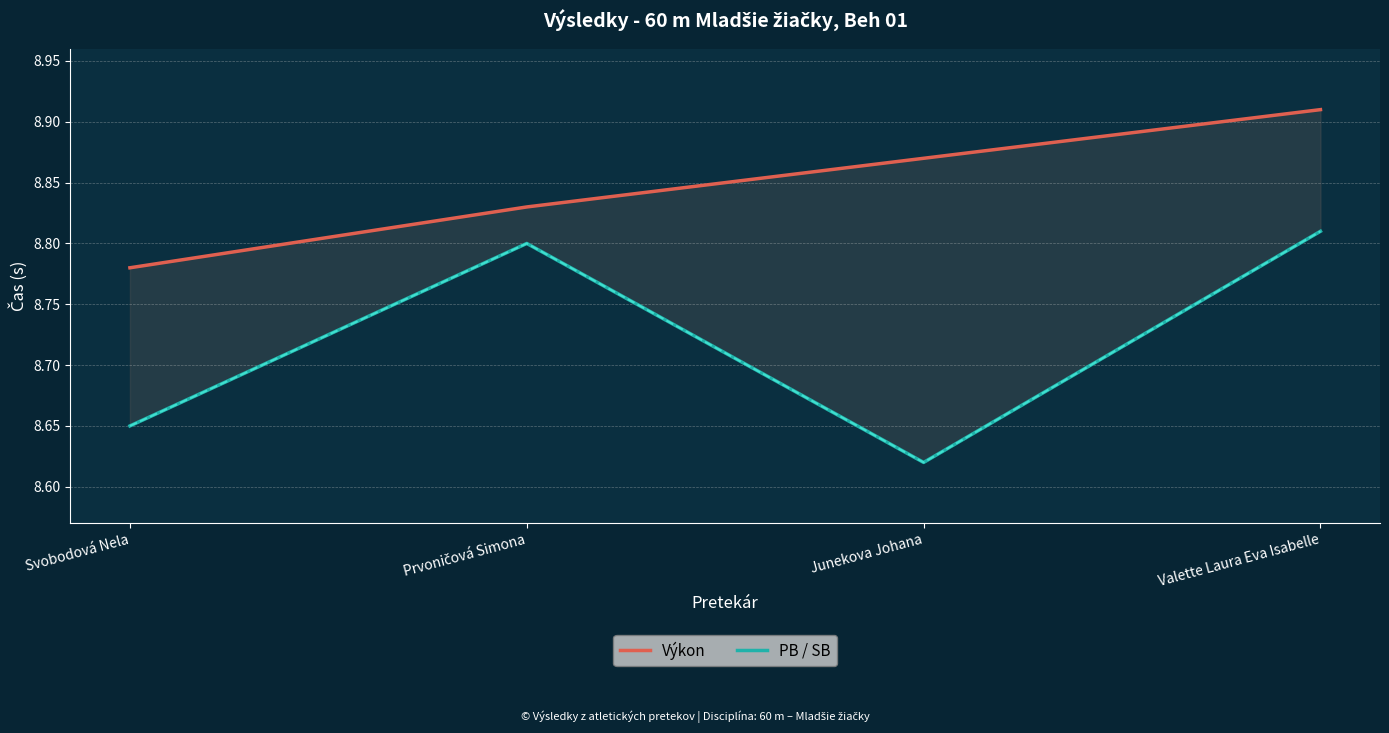

What is the sum of the SB values at Junekova Johana and Svobodová Nela?

17.3